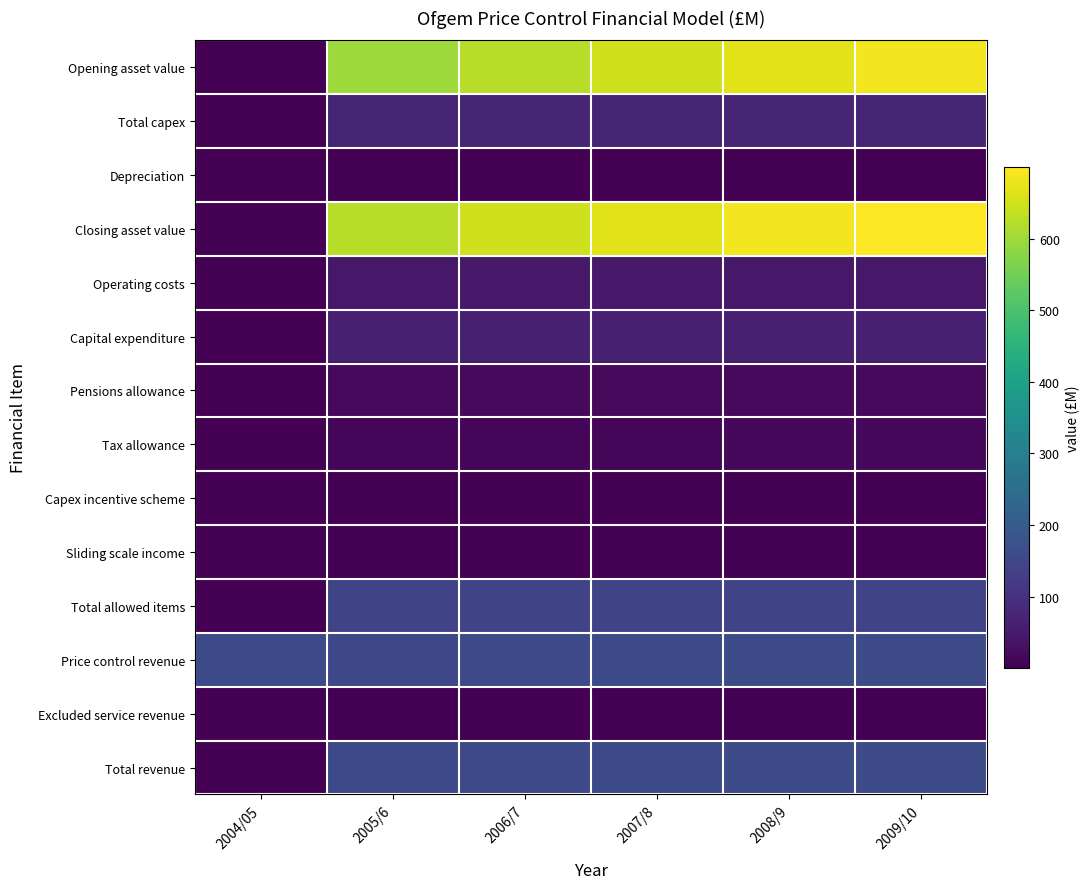

Count the number of data series in this chart.

14